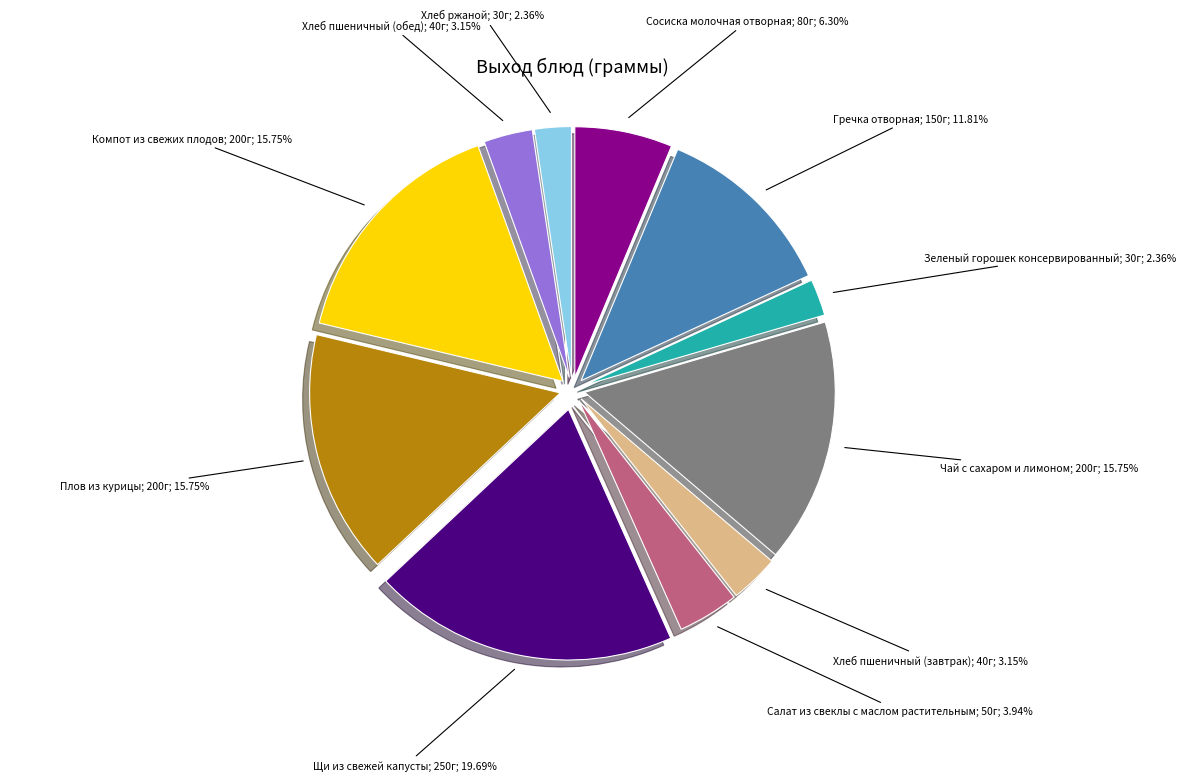

Does any single category account for the majority?

No